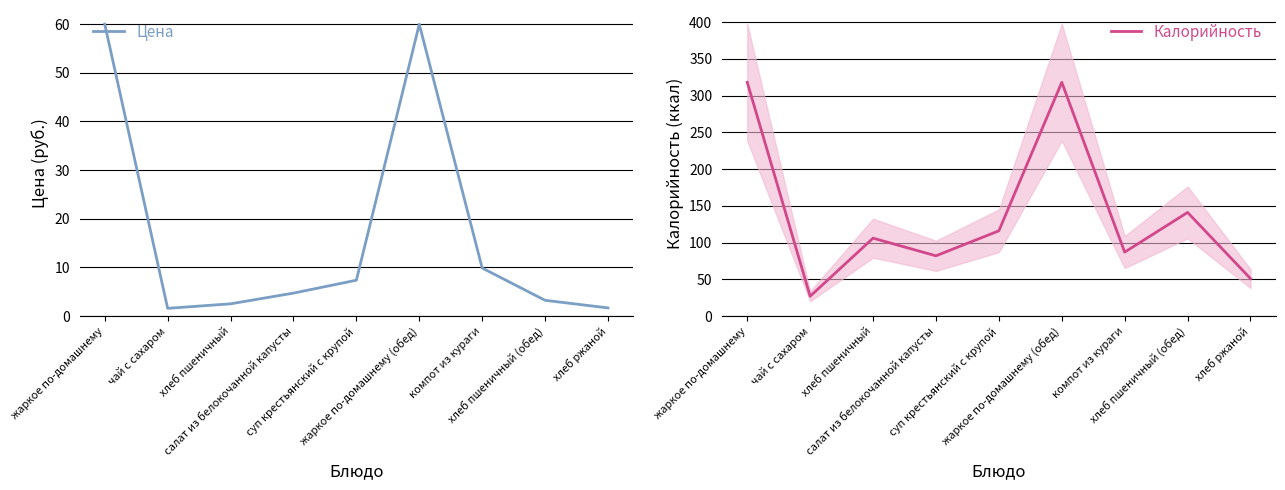

Which category has the highest value in the Цена series?

жаркое по-домашнему